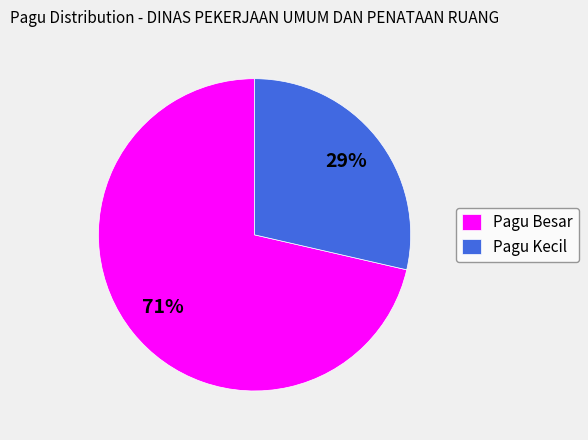

Is there any slice that represents more than half of the pie?

Yes